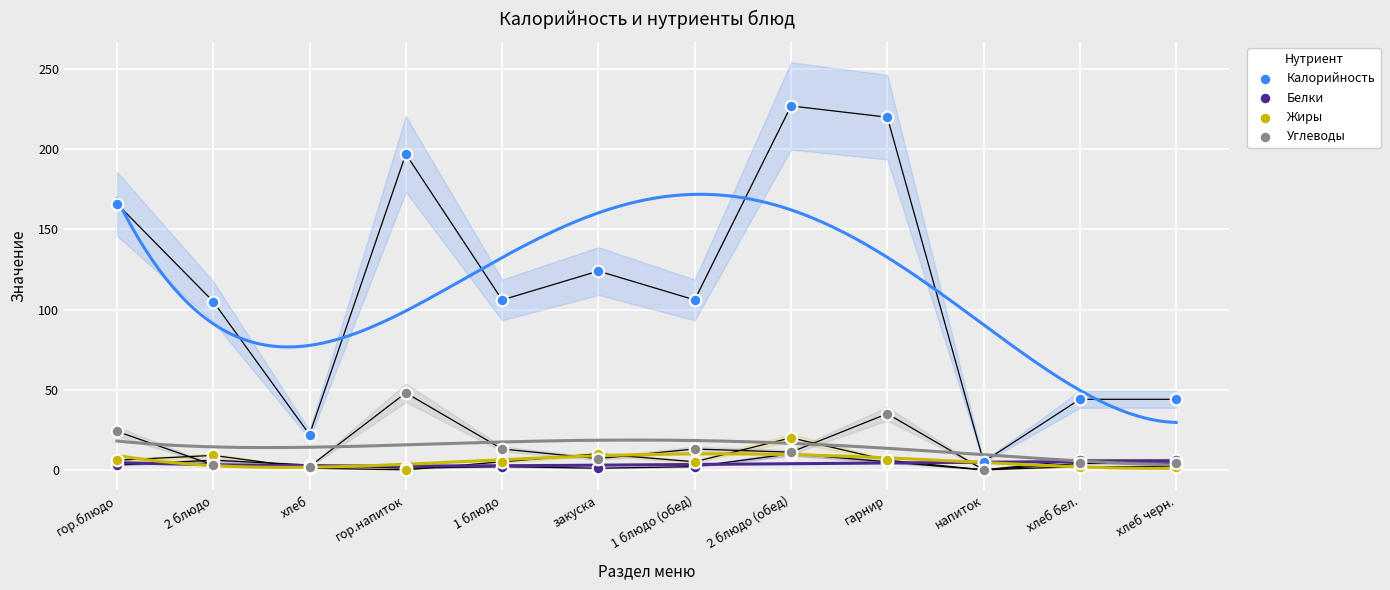

Which series contains the lowest Y value?

Белки